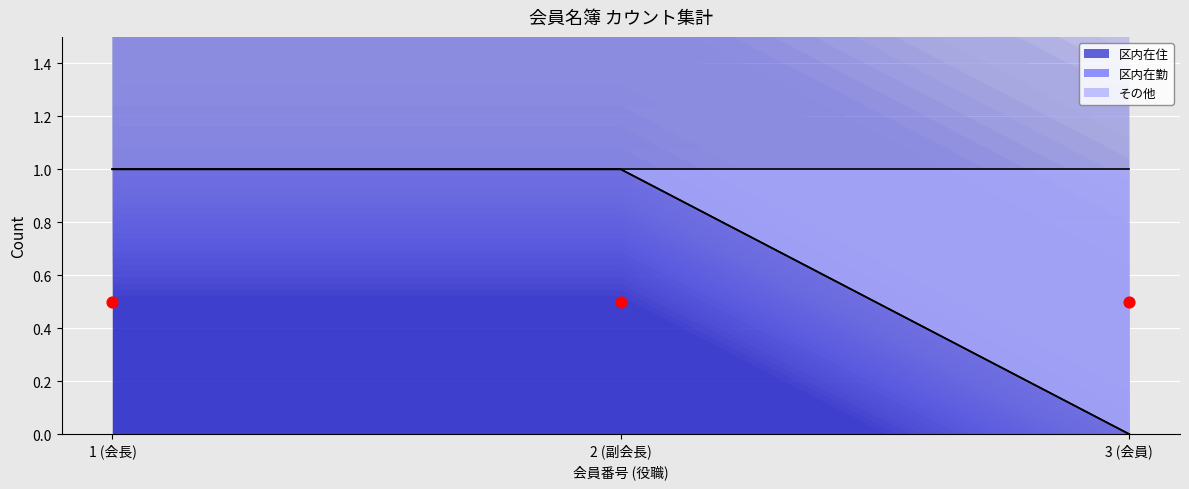

Which series reaches the maximum Y coordinate?

区内在住